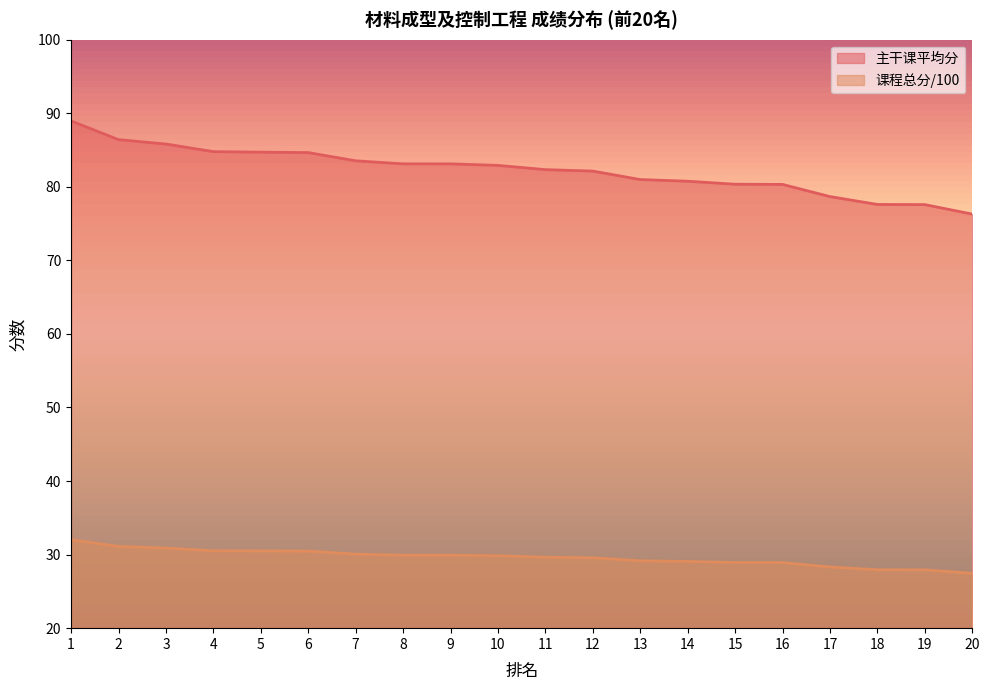

Which series has the largest range (max minus min)?

主干课平均分